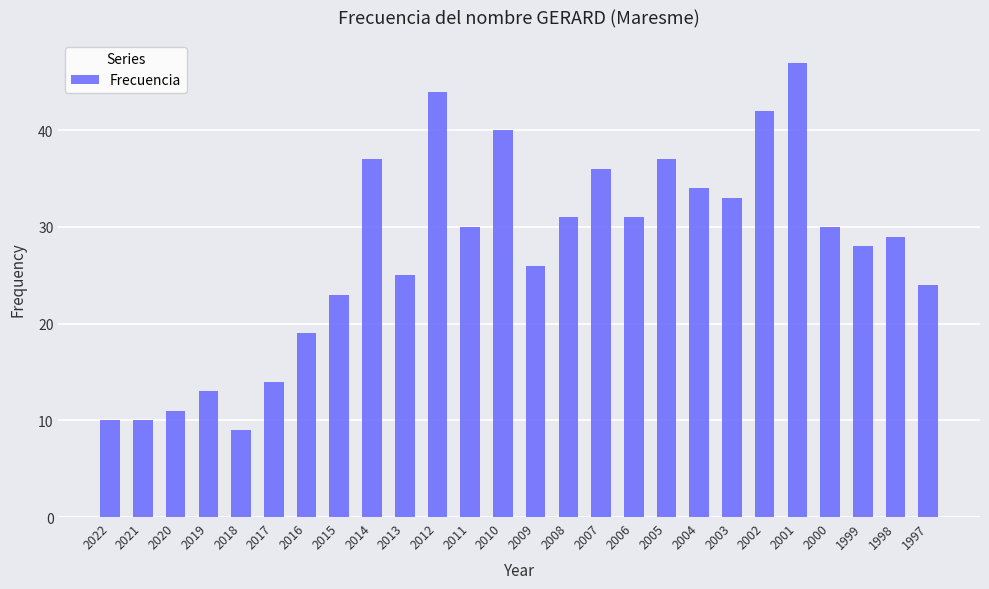

What is the difference between the second highest and minimum values?

35